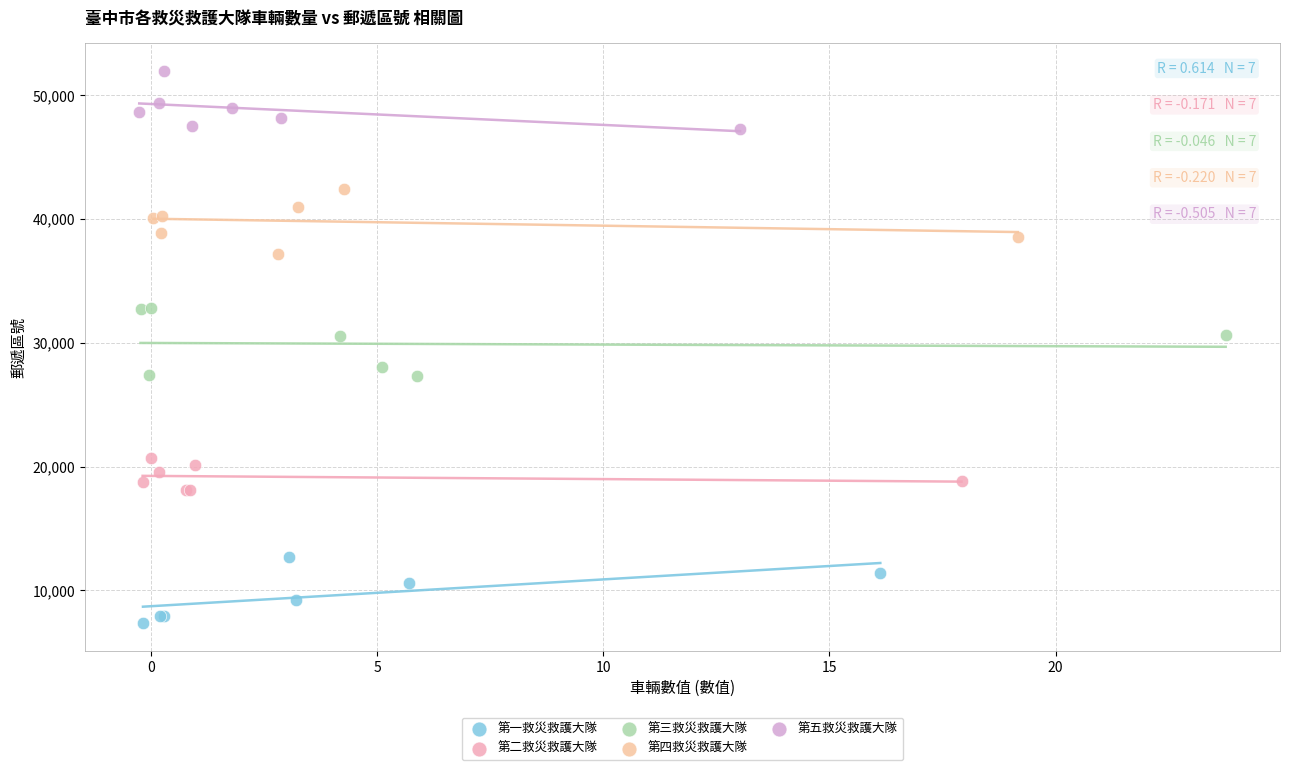

Which series contains the lowest Y value?

第一救災救護大隊